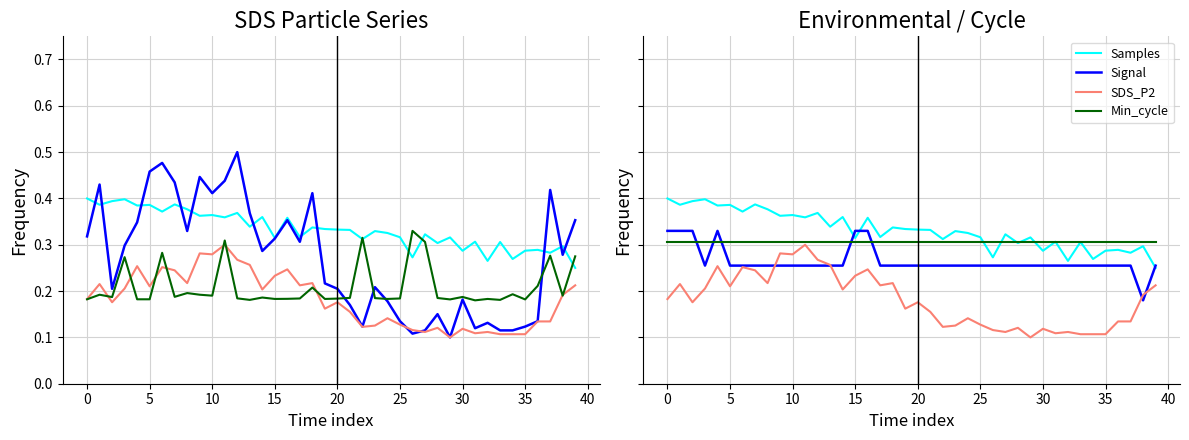

Which label corresponds to the smallest value in the chart?

29